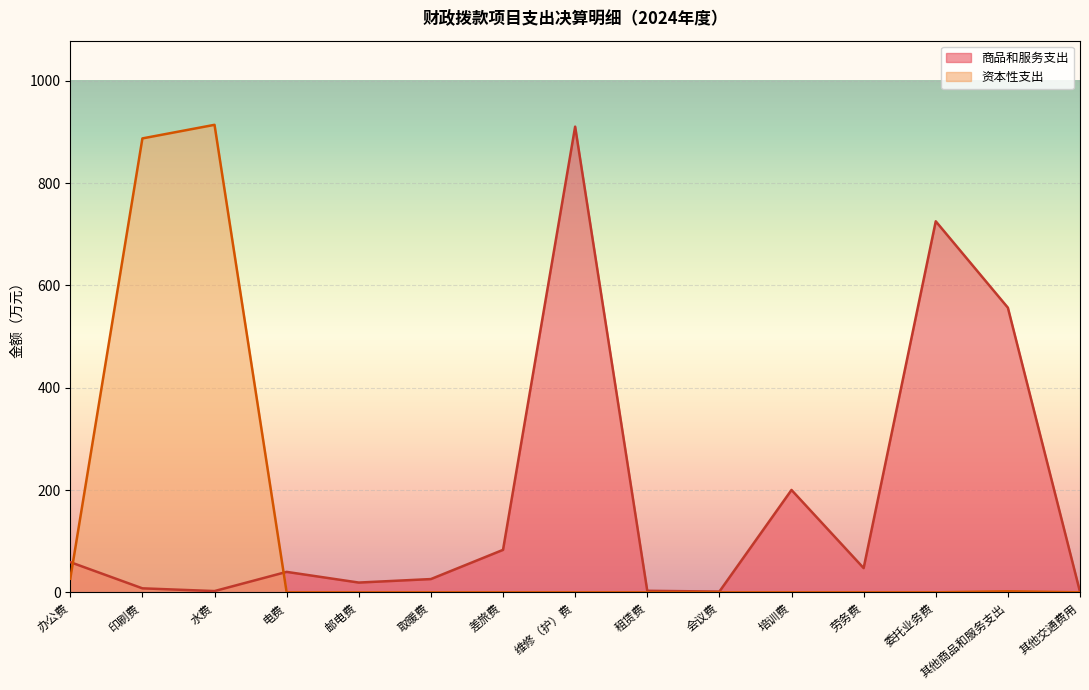

Which category has the lowest value across all series?

电费